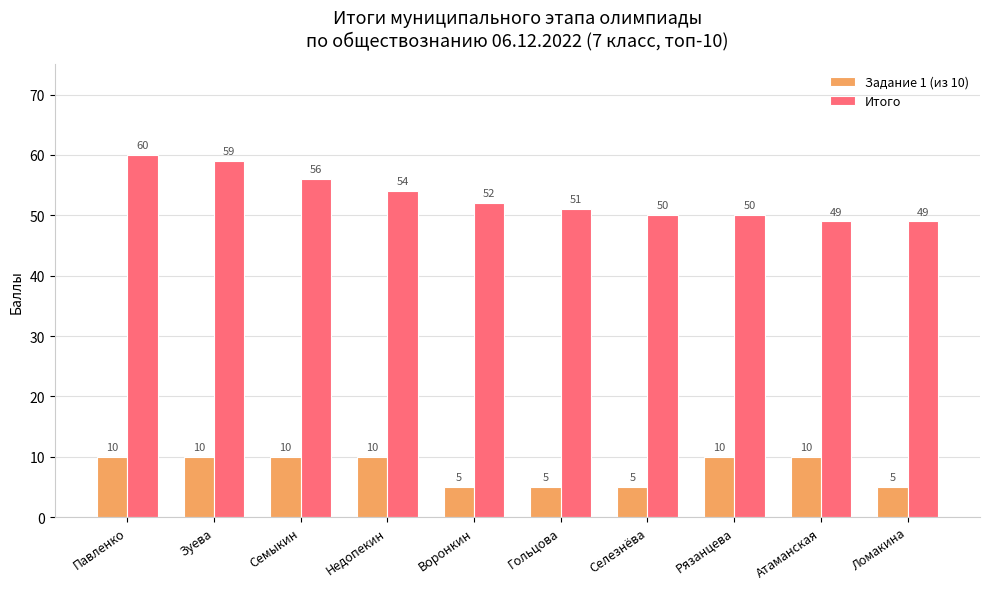

Which category has the highest value across all series?

Павленко